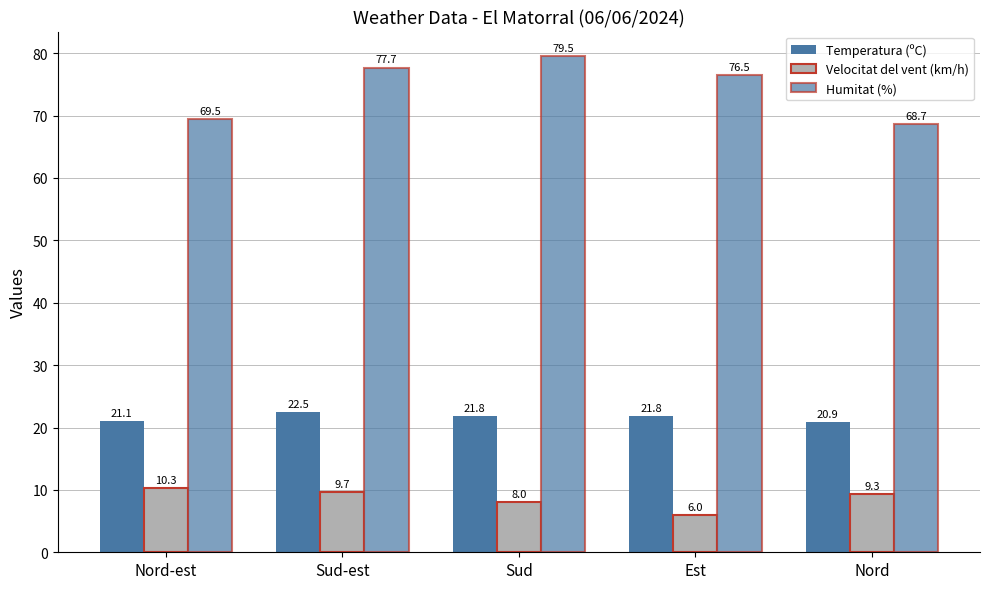

What is the value of the Temperatura (ºC) bar at the 4th from the left?

21.8